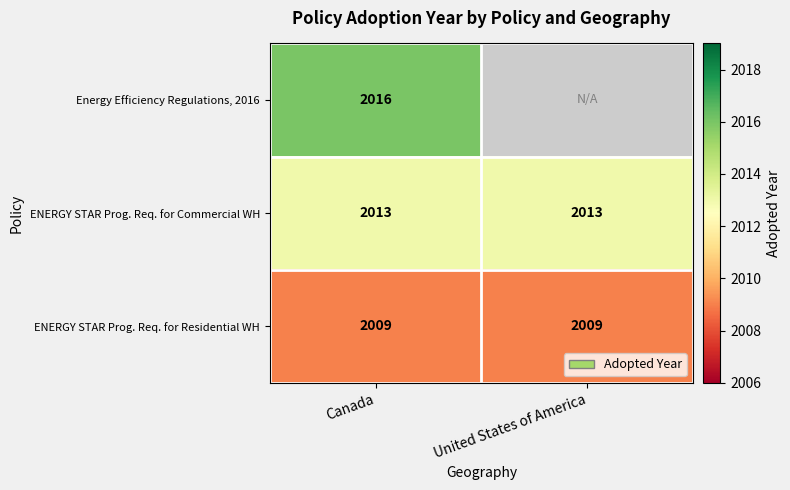

Rank the series at Canada from lowest to highest value.

ENERGY STAR Prog. Req. for Residential WH, ENERGY STAR Prog. Req. for Commercial WH, Energy Efficiency Regulations, 2016